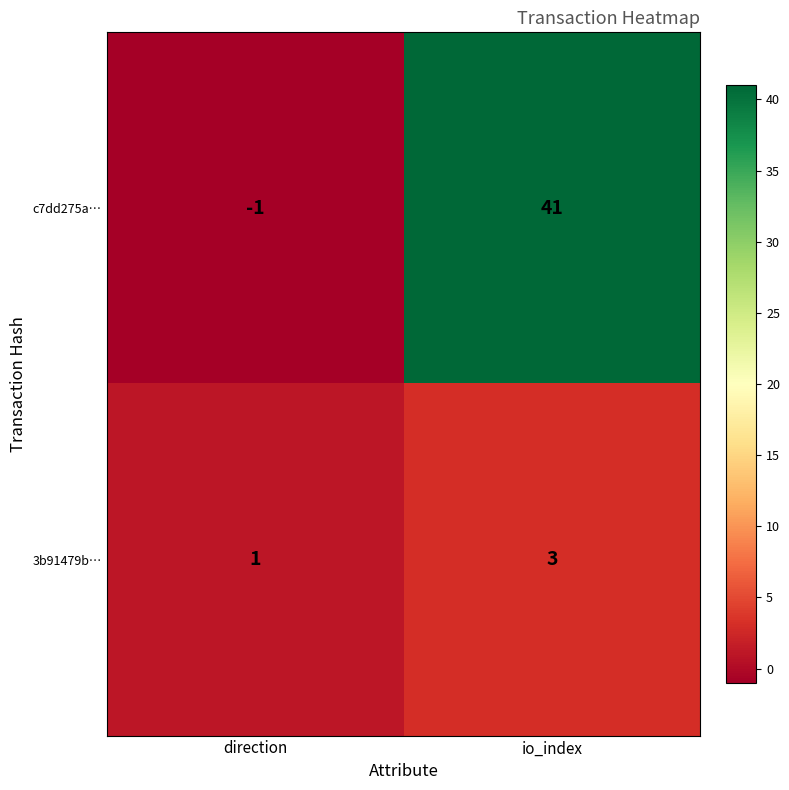

What is the average value of the c7dd275a… series?

20